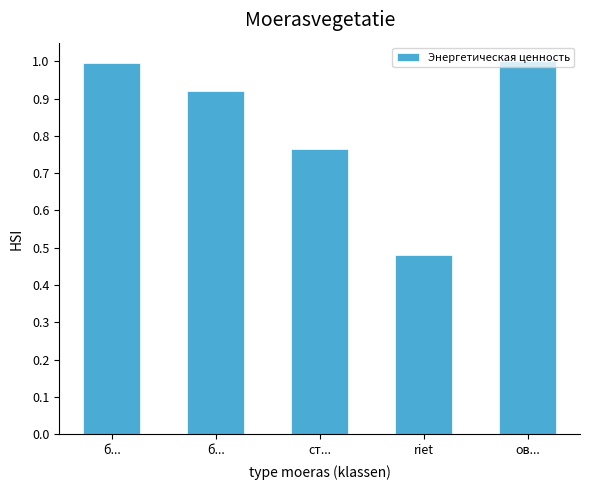

At which label is the value closest to 0?

riet